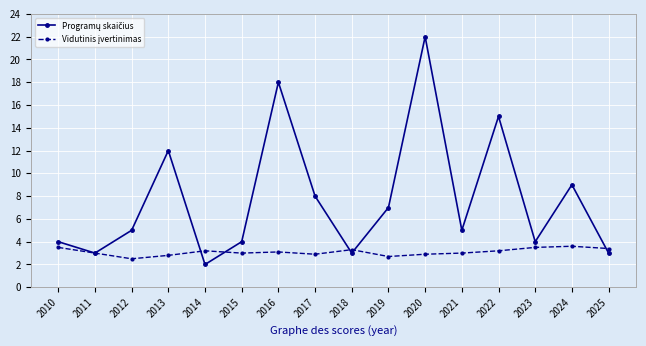

At which category is the sum across all series the highest?

2020